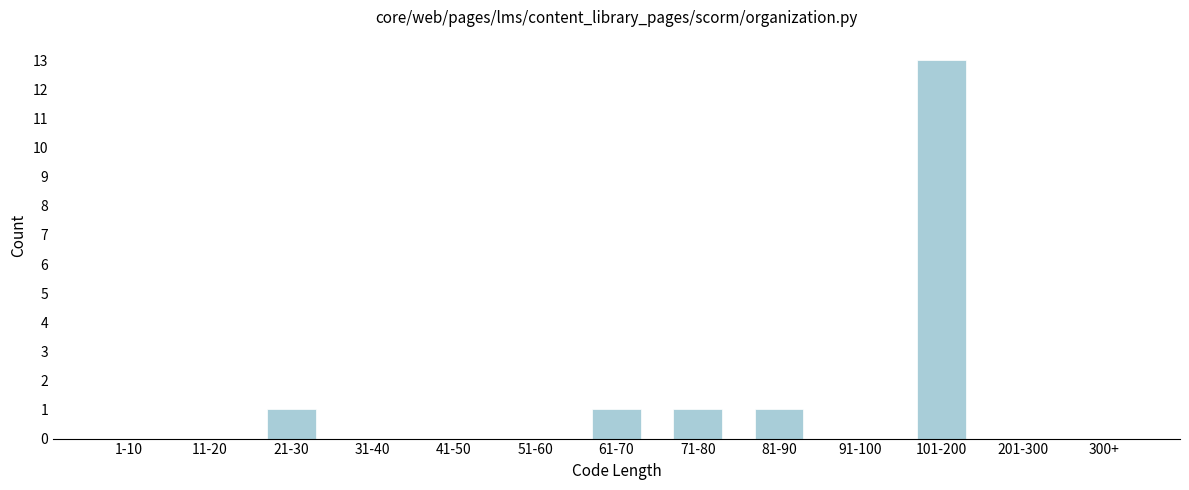

Reading left to right, extract all data points from this chart.

1-10=0	11-20=0	21-30=1	31-40=0	41-50=0	51-60=0	61-70=1	71-80=1	81-90=1	91-100=0	101-200=13	201-300=0	300+=0